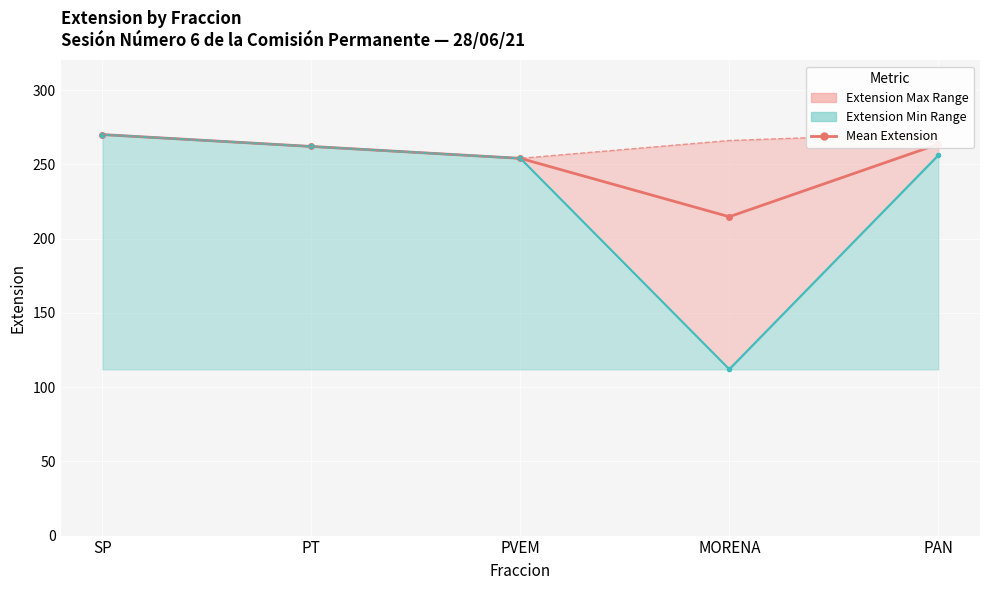

What is the ratio of the value at MORENA to the value at PAN?

0.8